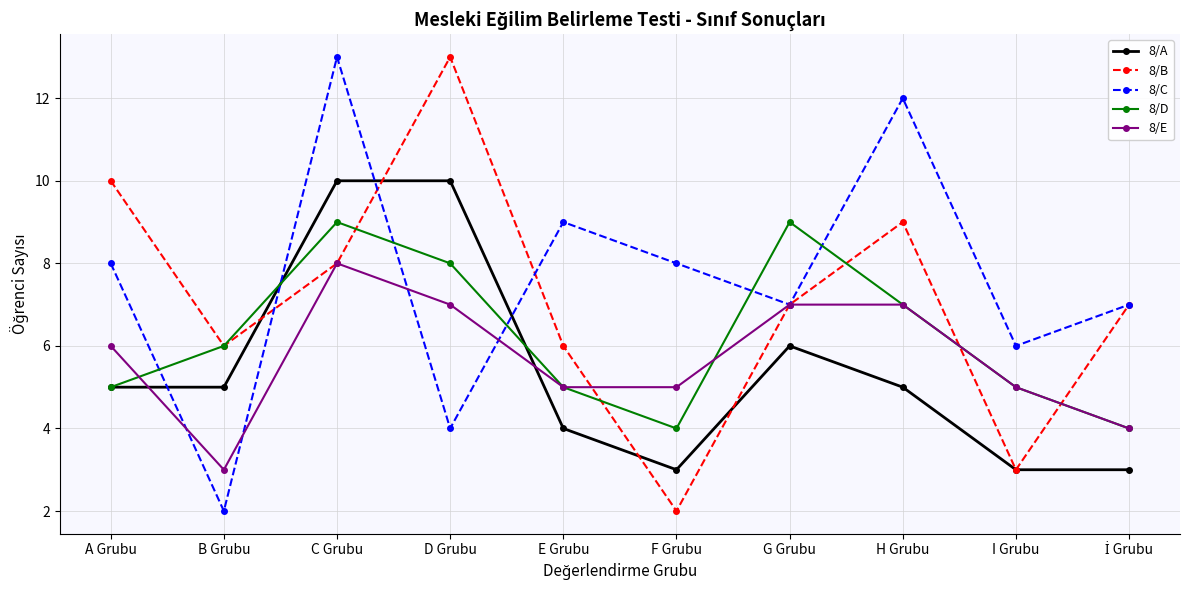

True or false: 8/C and 8/A cross at least once.

True